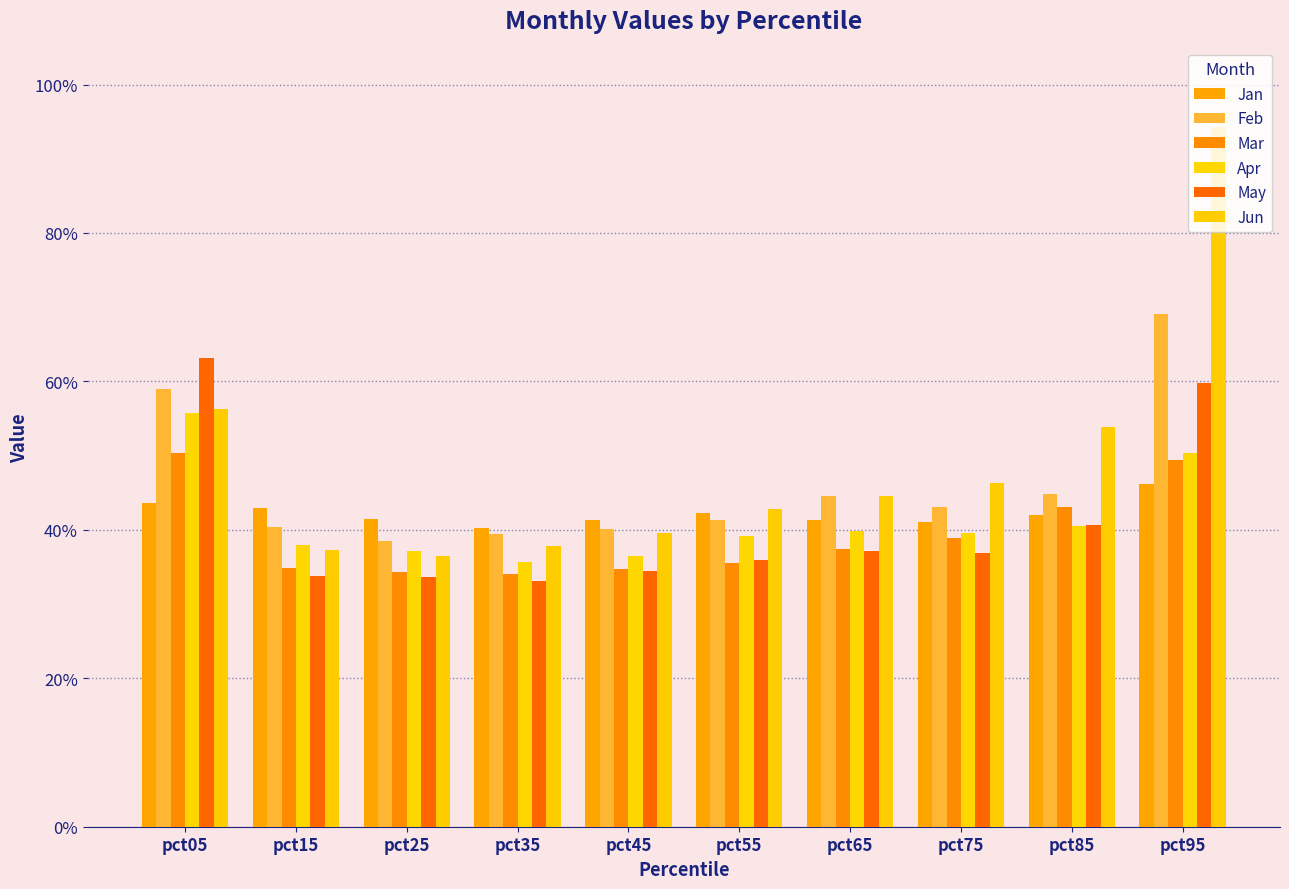

At which category is the sum across all series the highest?

pct95